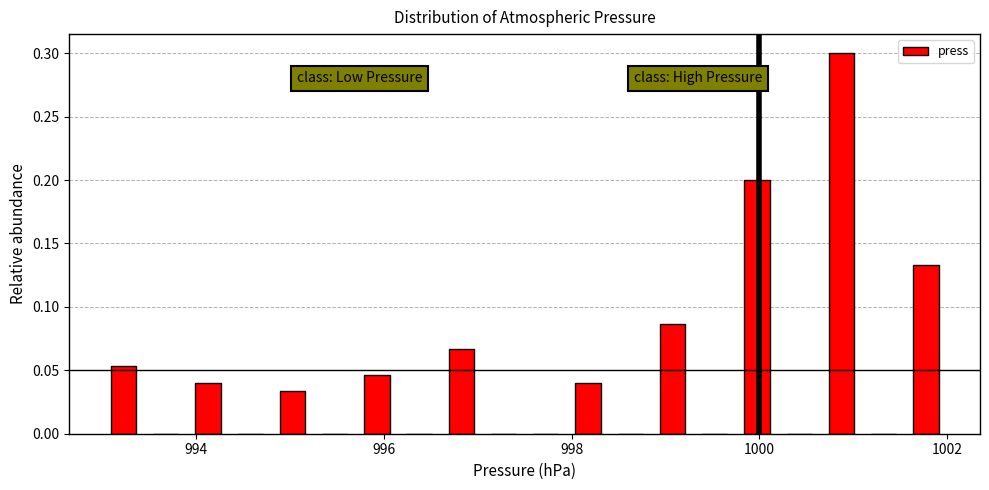

Around what value on the x-axis is the tallest bar? Give the approximate position of its centre, as read against the axis.

1000.8